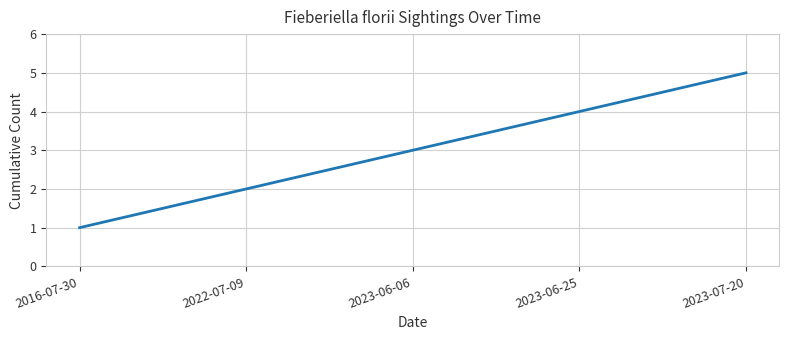

What value does the data have at 2023-06-06?

3